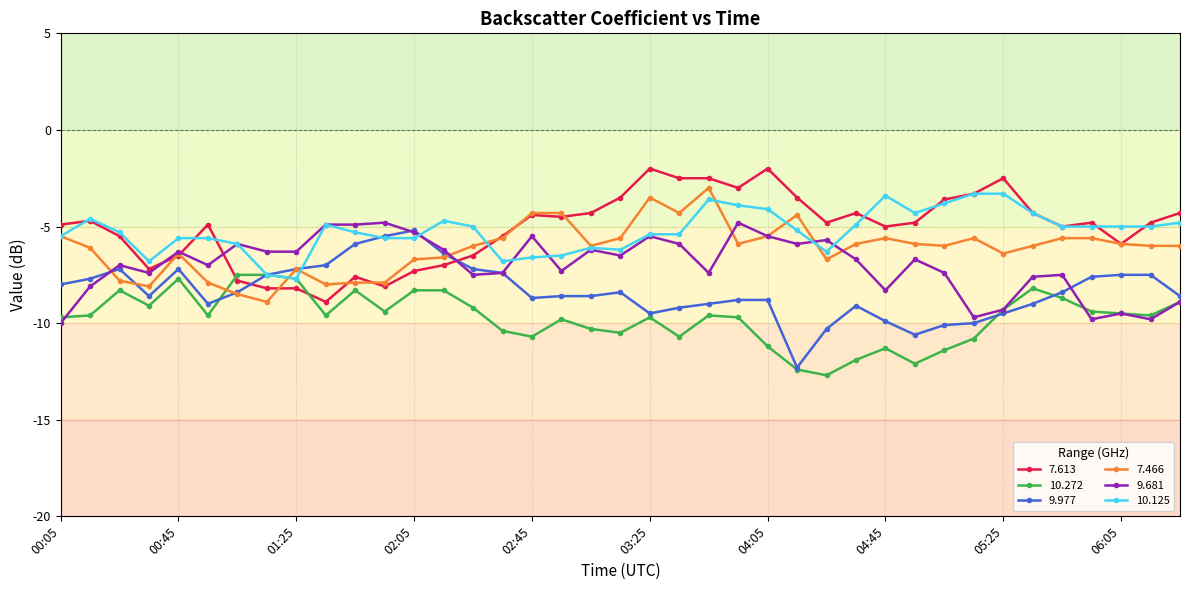

What is the lowest value of the 7.613 series?

-8.9